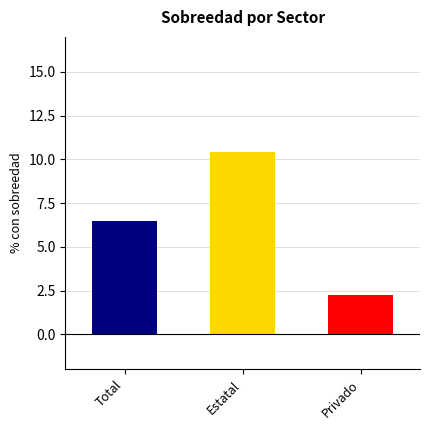

Which series has the widest spread of values?

Estatal